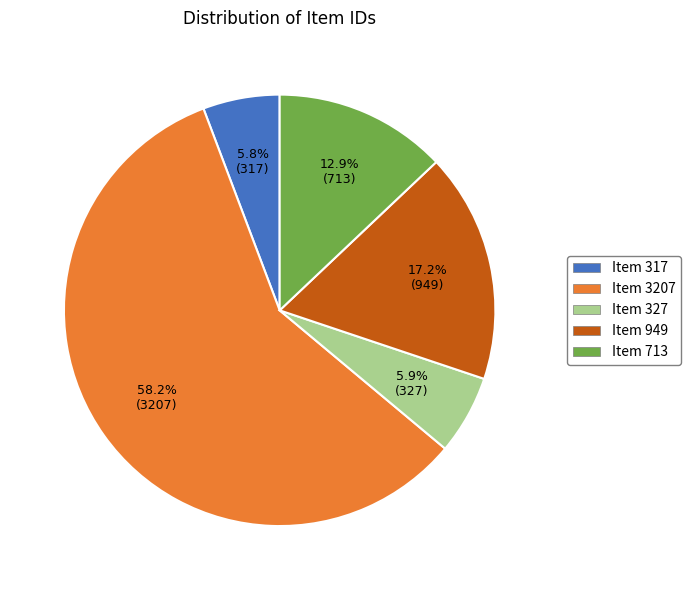

Is there any slice that represents more than half of the pie?

Yes